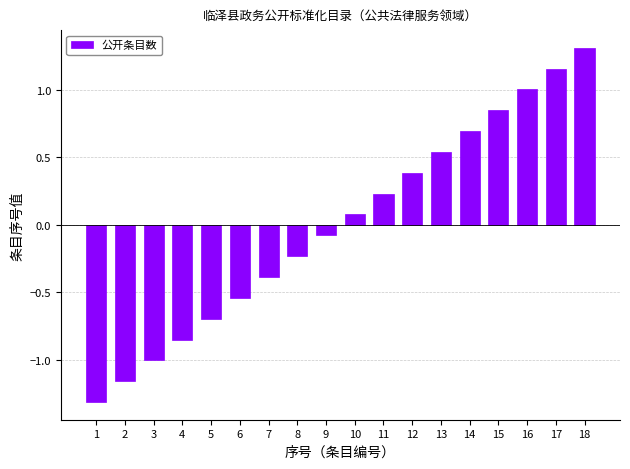

Rank the categories by value from lowest to highest.

1, 2, 3, 4, 5, 6, 7, 8, 9, 10, 11, 12, 13, 14, 15, 16, 17, 18